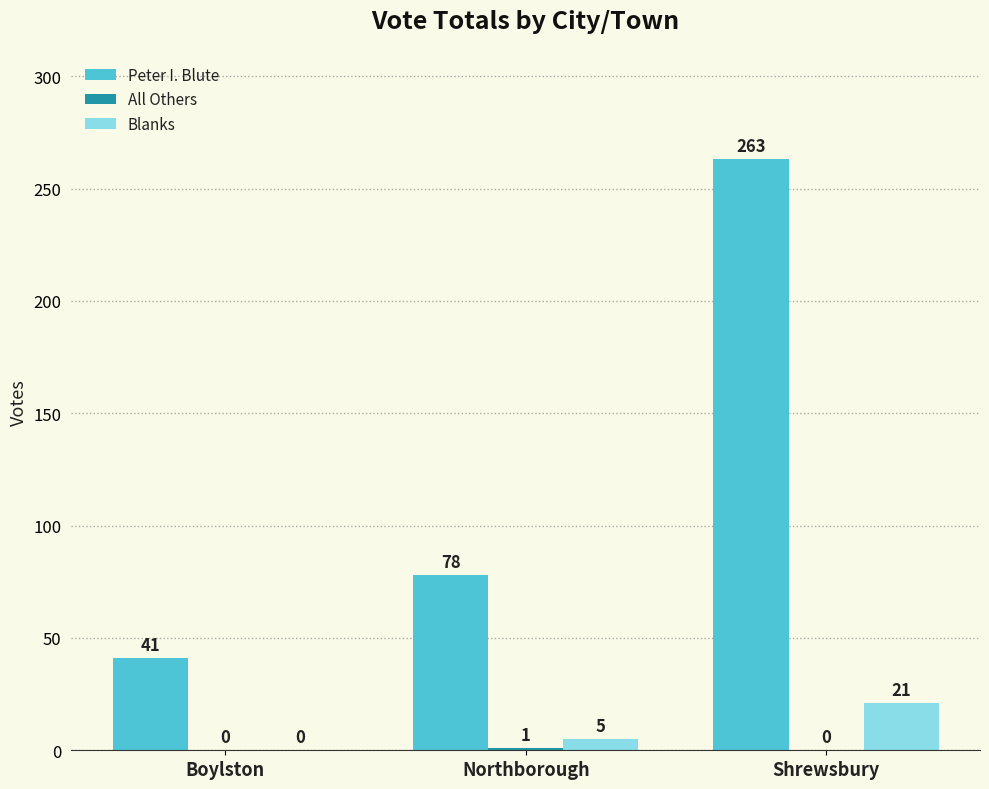

What is the total value across all series at Boylston?

41